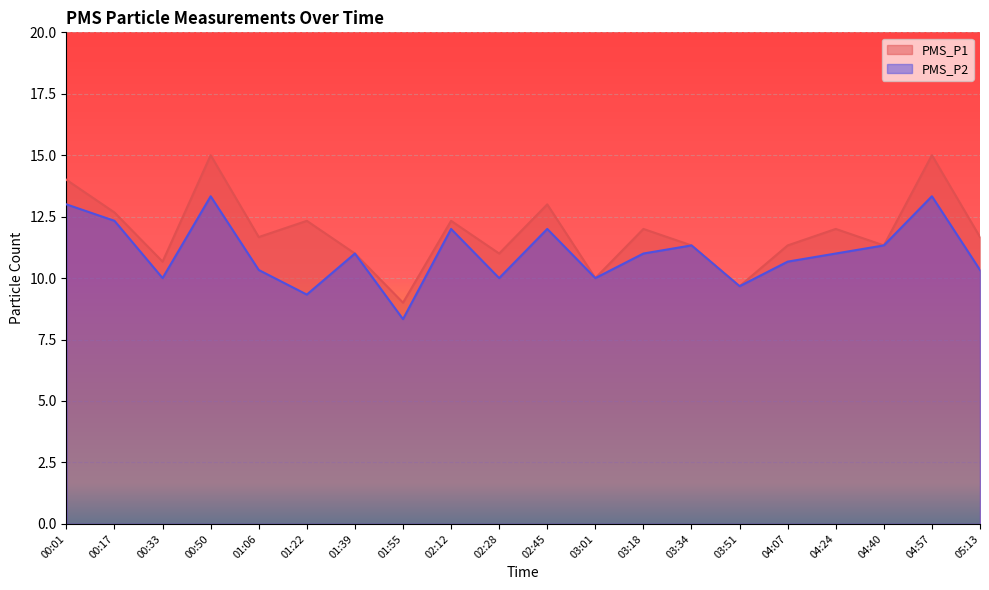

How many lines are shown in the chart?

2